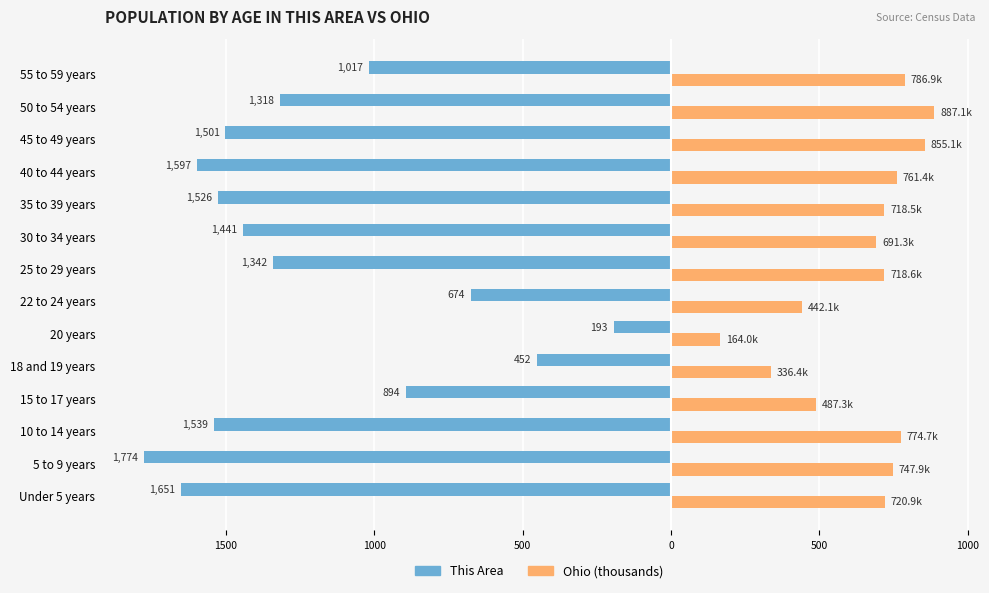

What are all the series names shown in the legend?

This Area, Ohio (thousands)